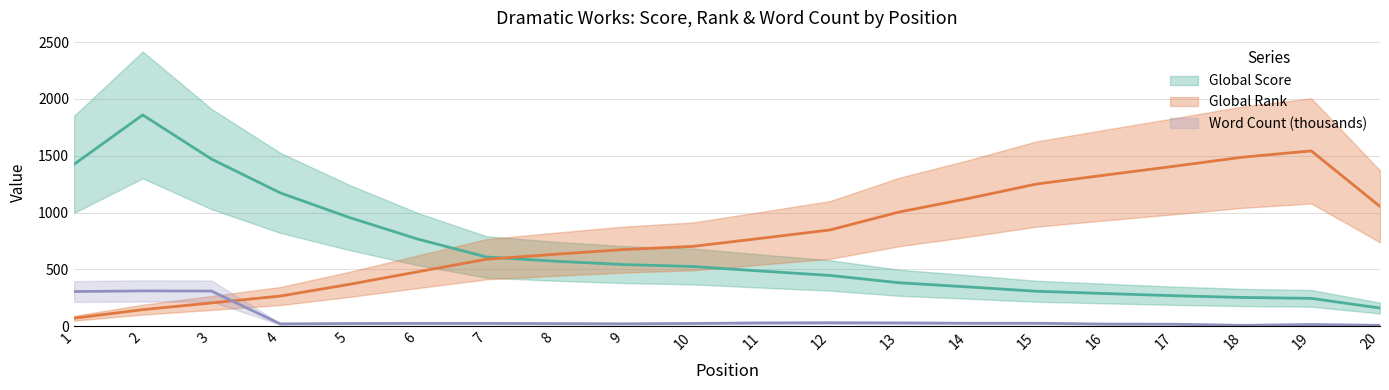

Count the number of categories in the chart.

20